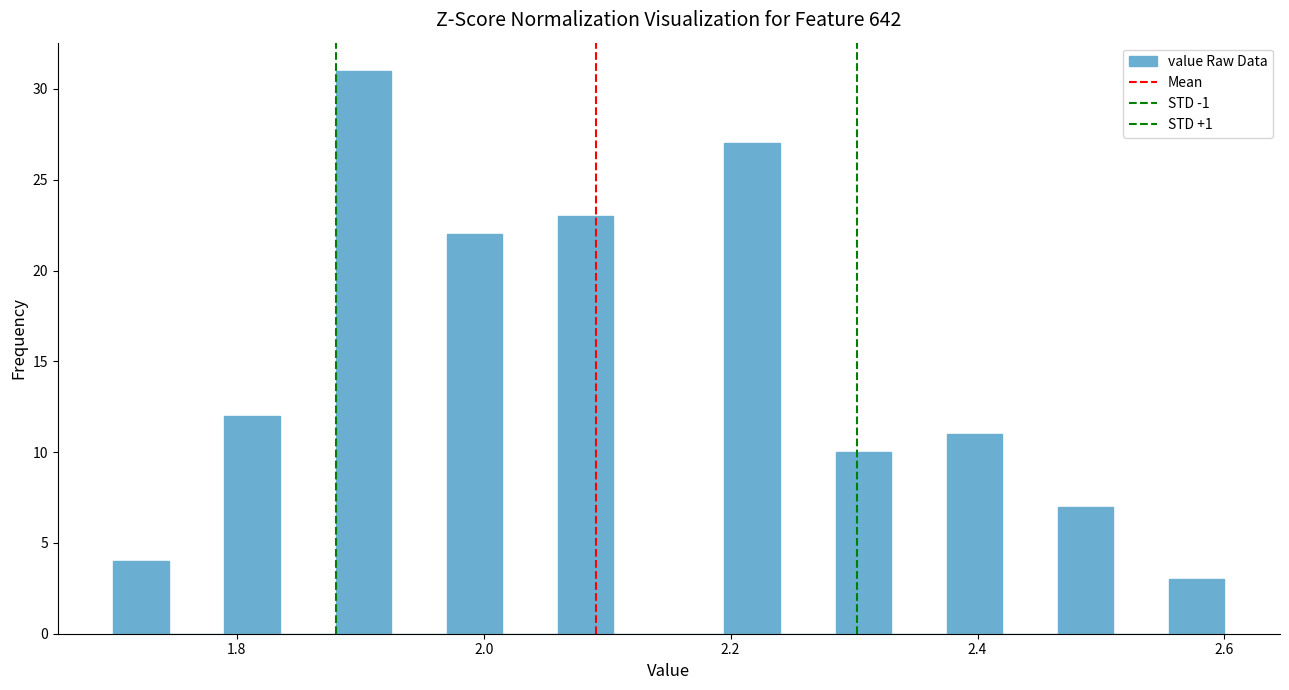

Around what value on the x-axis is the tallest bar? Give the approximate position of its centre, as read against the axis.

1.90